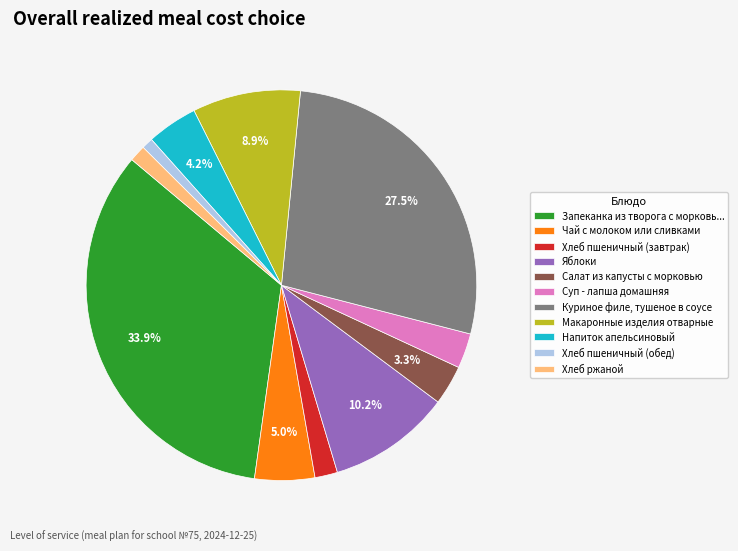

Approximately how many times larger is the value at Яблоки compared to Хлеб пшеничный (обед)?

10.9